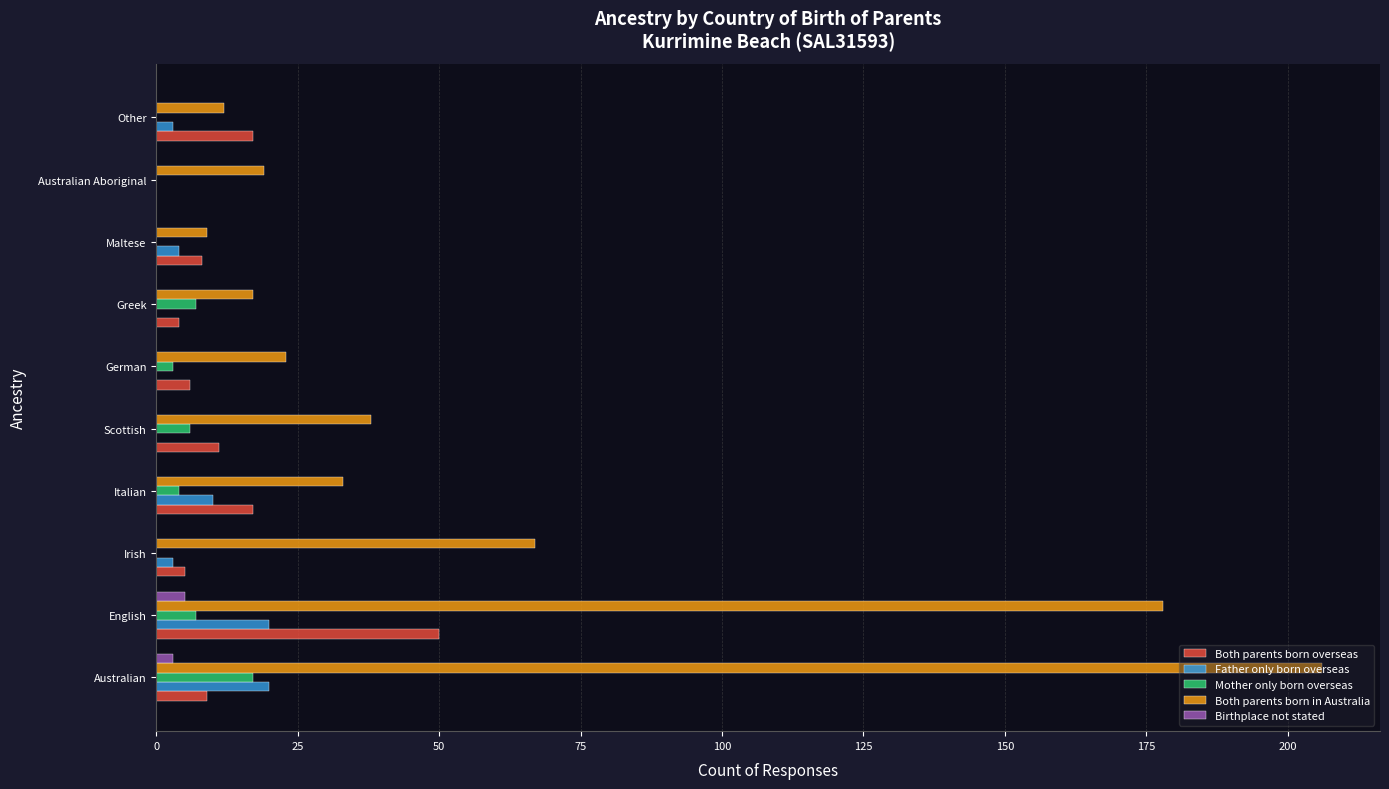

At which category does the chart reach its peak across all series?

Australian